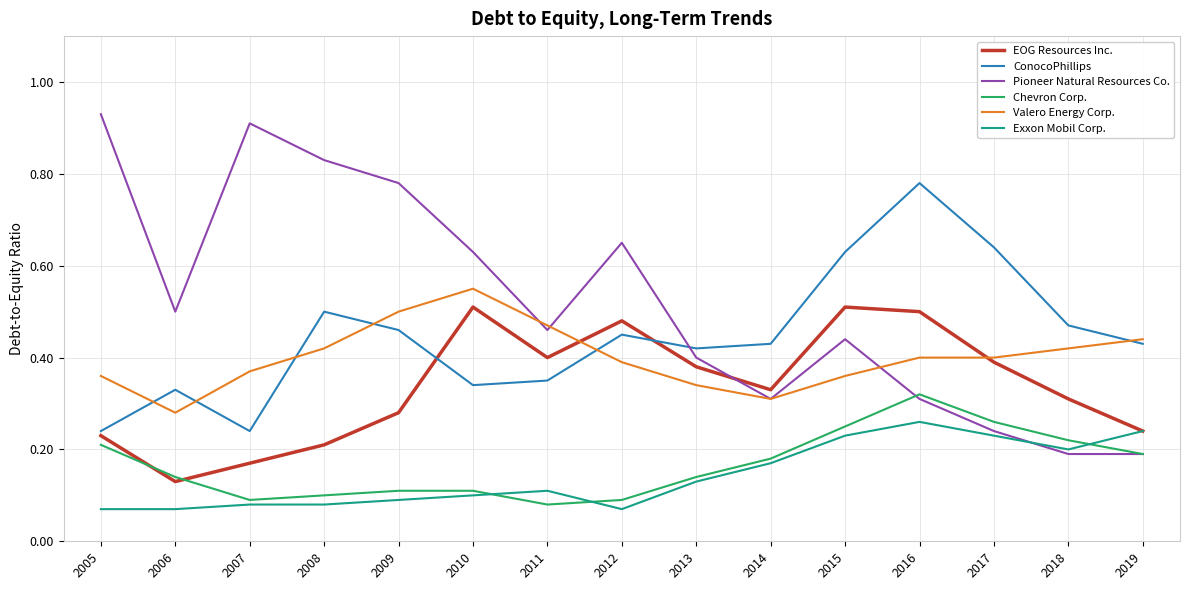

Which category has the highest value in the Valero Energy Corp. series?

2010